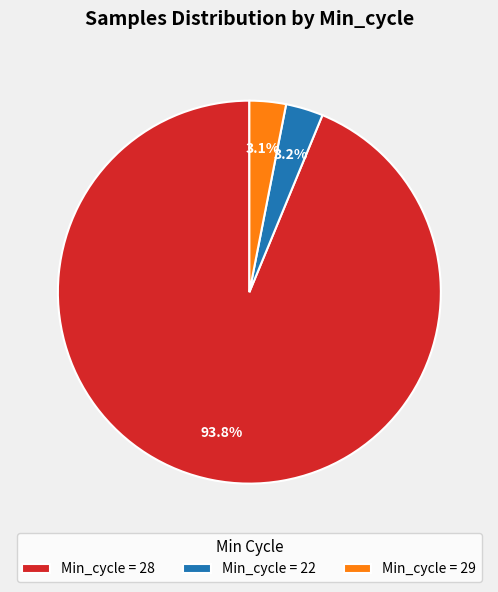

Does Min_cycle = 28 represent more than half of the total?

Yes